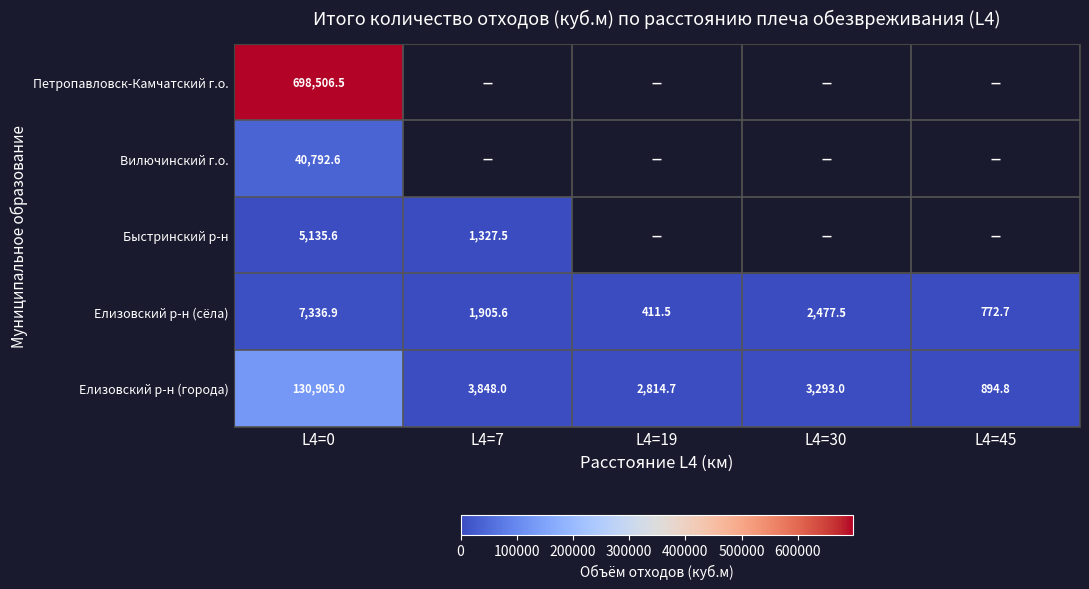

What is the difference between the Елизовский р-н (города) values at L4=30 and L4=7?

555.0